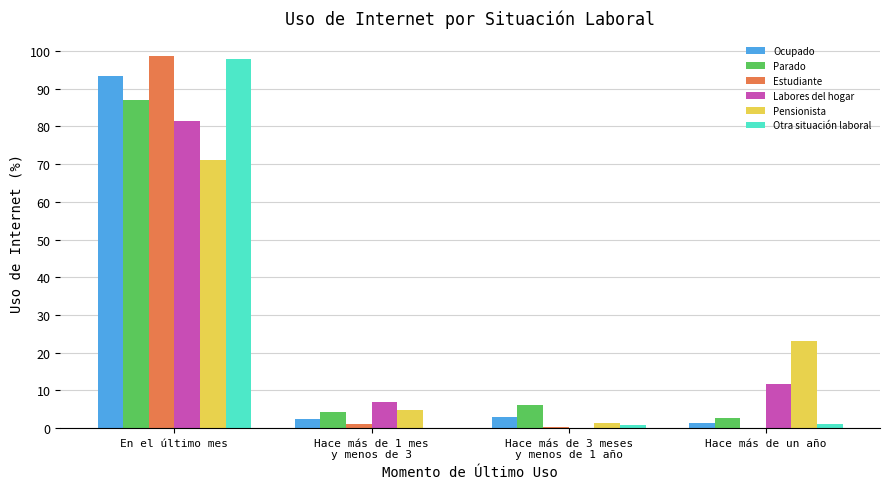

Read the Estudiante value at En el último mes.

98.7